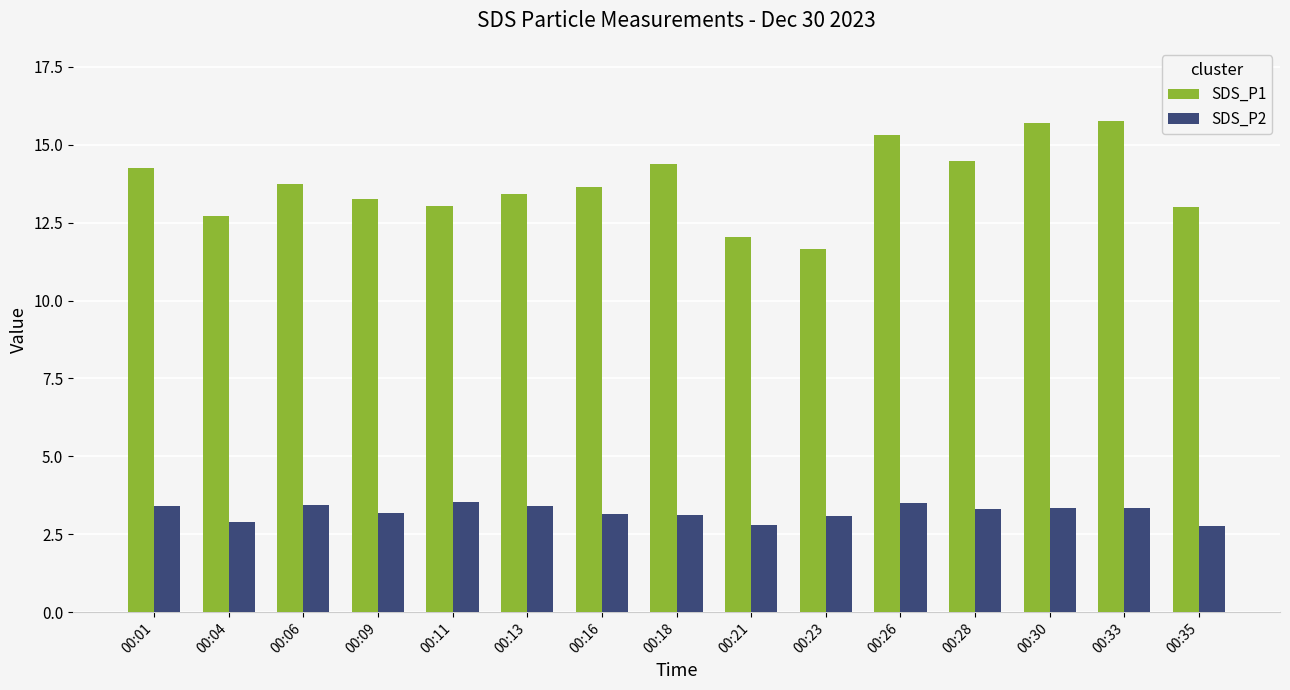

What is the highest value of the SDS_P2 series?

3.5